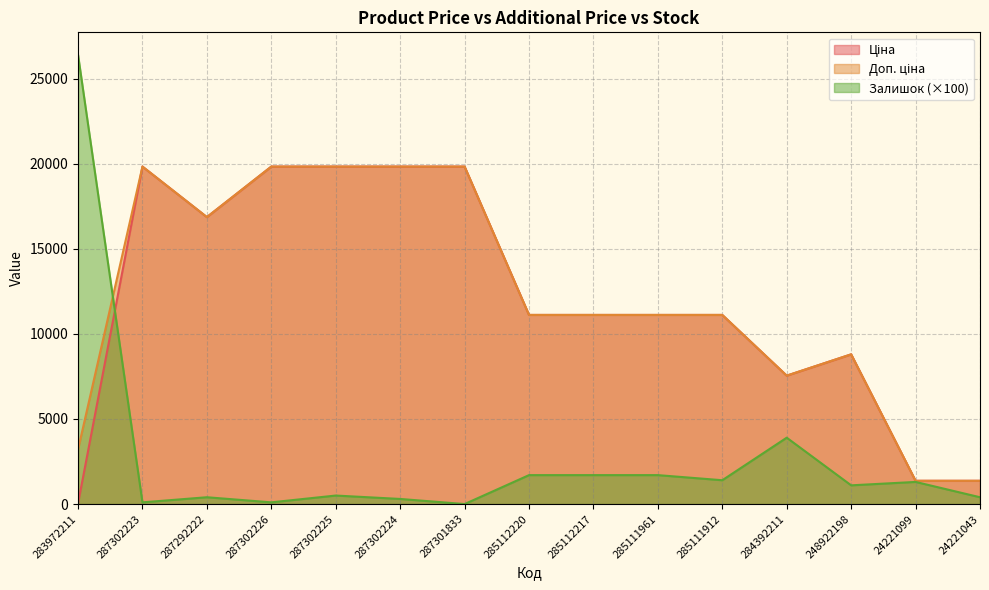

Rank the categories by Ціна value from lowest to highest.

283972211, 24221099, 24221043, 284392211, 248922198, 285112220, 285112217, 285111961, 285111912, 287292222, 287302223, 287302226, 287302225, 287302224, 287301833